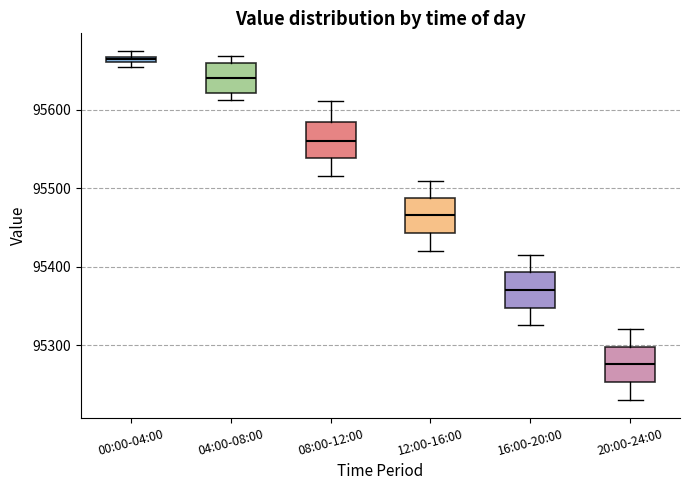

Which box's median line is the highest?

00:00-04:00